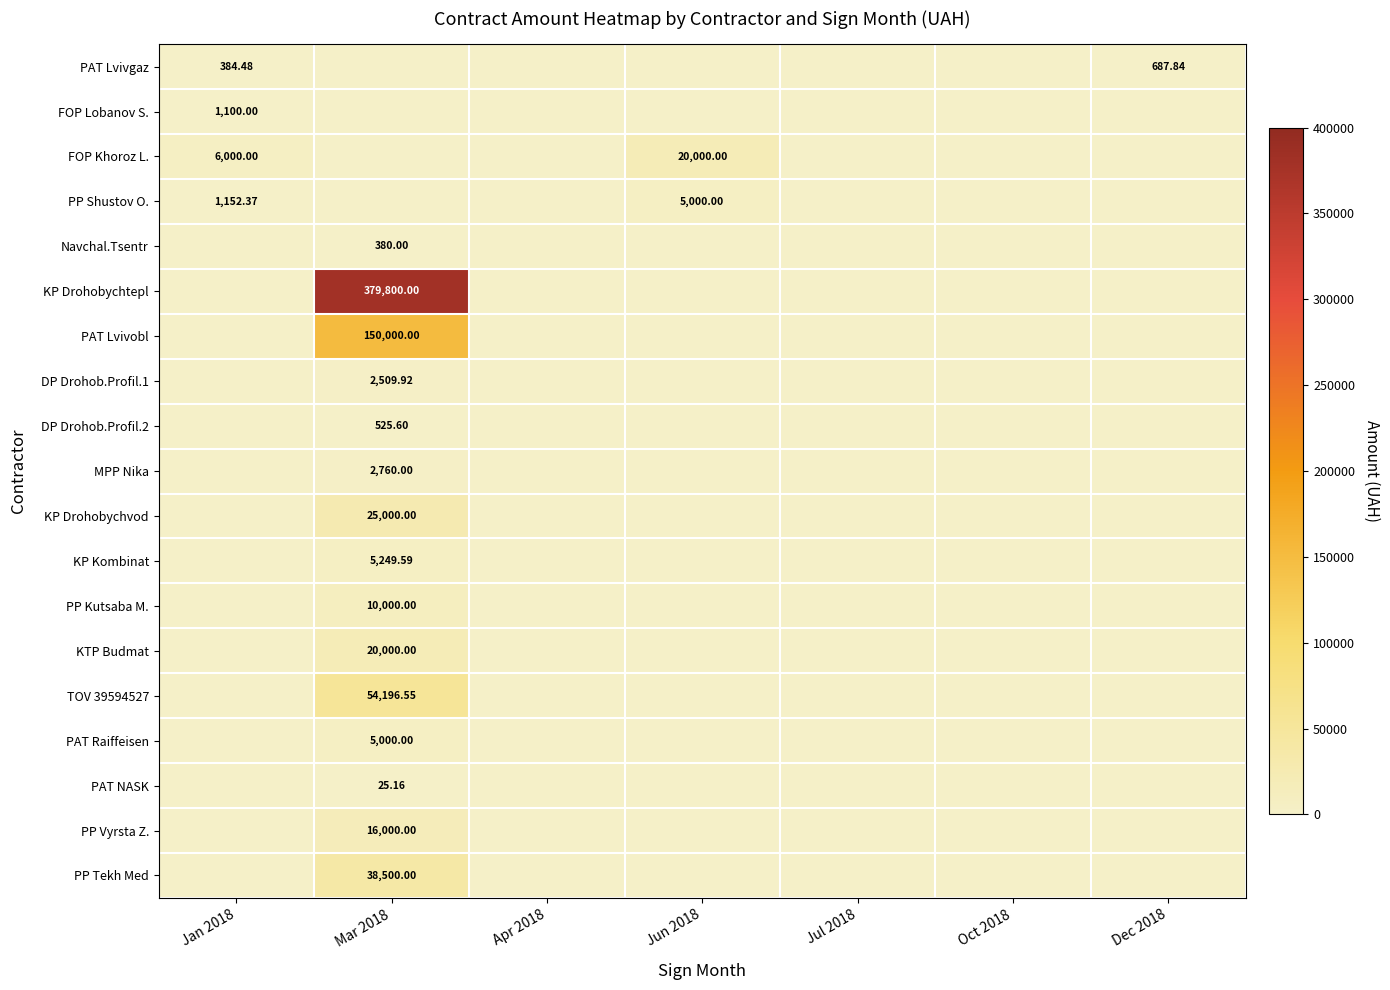

The value of PP Kutsaba M. at Dec 2018 is 5456.4. True or false?

False